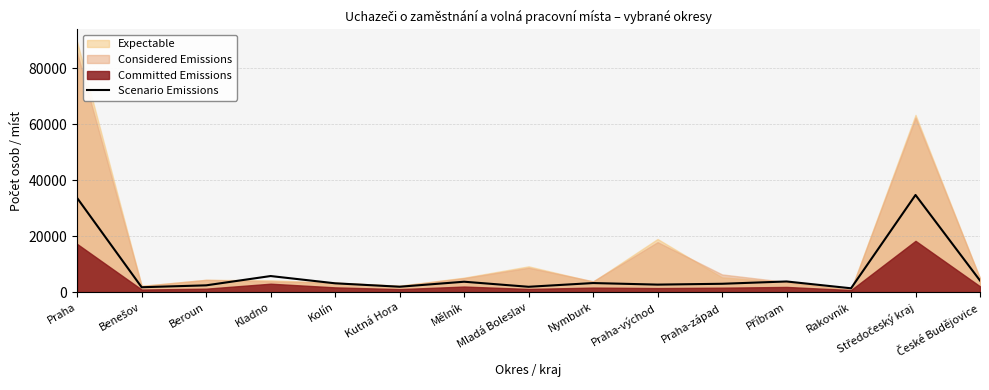

Reading left to right, extract all data points from this chart.

Praha=33612	Benešov=1748	Beroun=2424	Kladno=5747	Kolín=3151	Kutná Hora=1927	Mělník=3717	Mladá Boleslav=1910	Nymburk=3243	Praha-východ=2685	Praha-západ=2984	Příbram=3805	Rakovník=1373	Středočeský kraj=34714	České Budějovice=4140